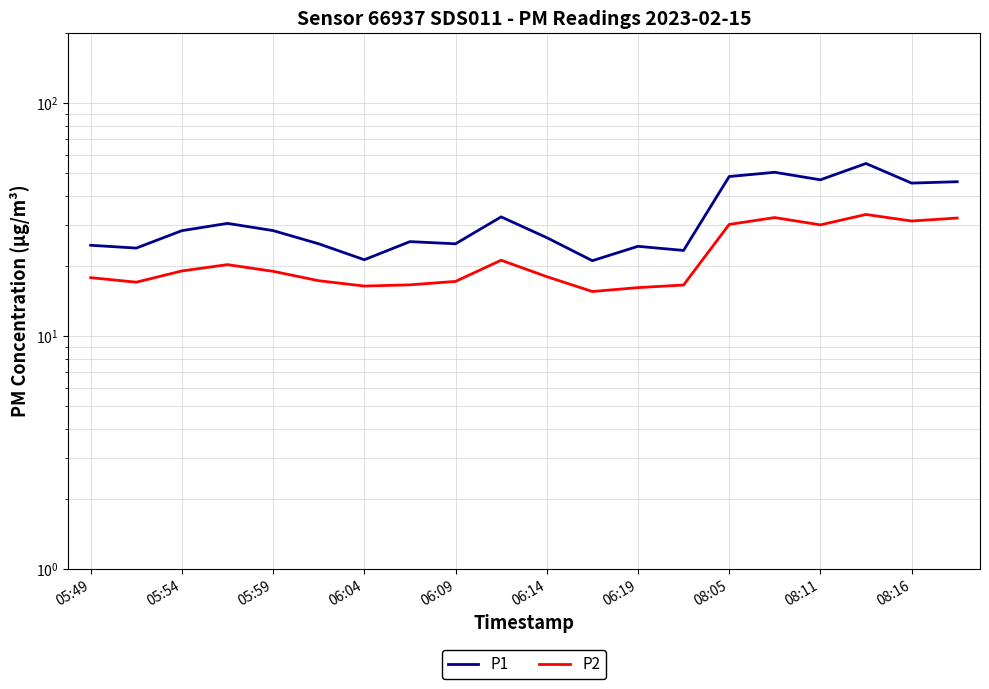

List the series in order of their peak value, highest first.

P1, P2